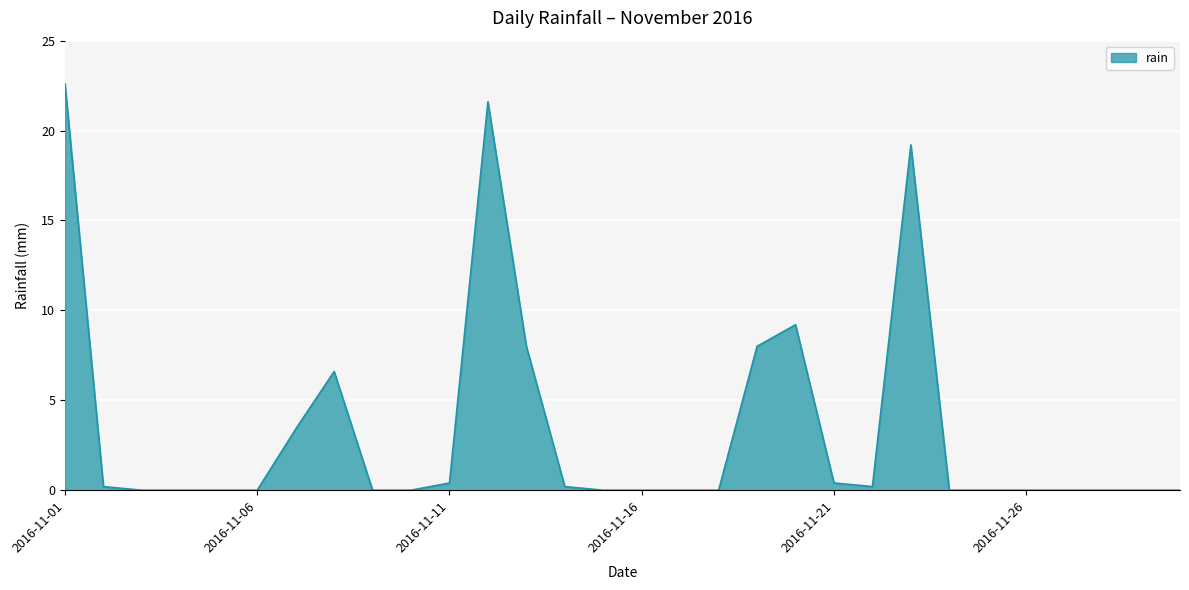

What is the difference between the maximum and minimum values?

22.6